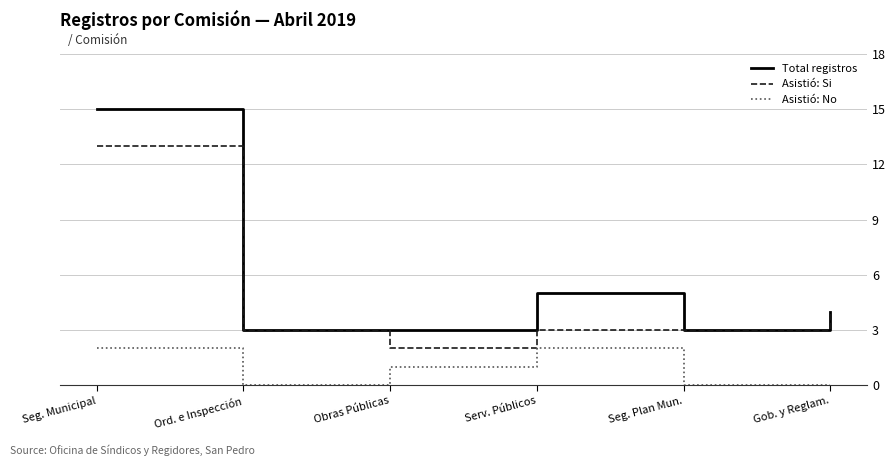

How many Asistió: No values are between 0 and 2?

6